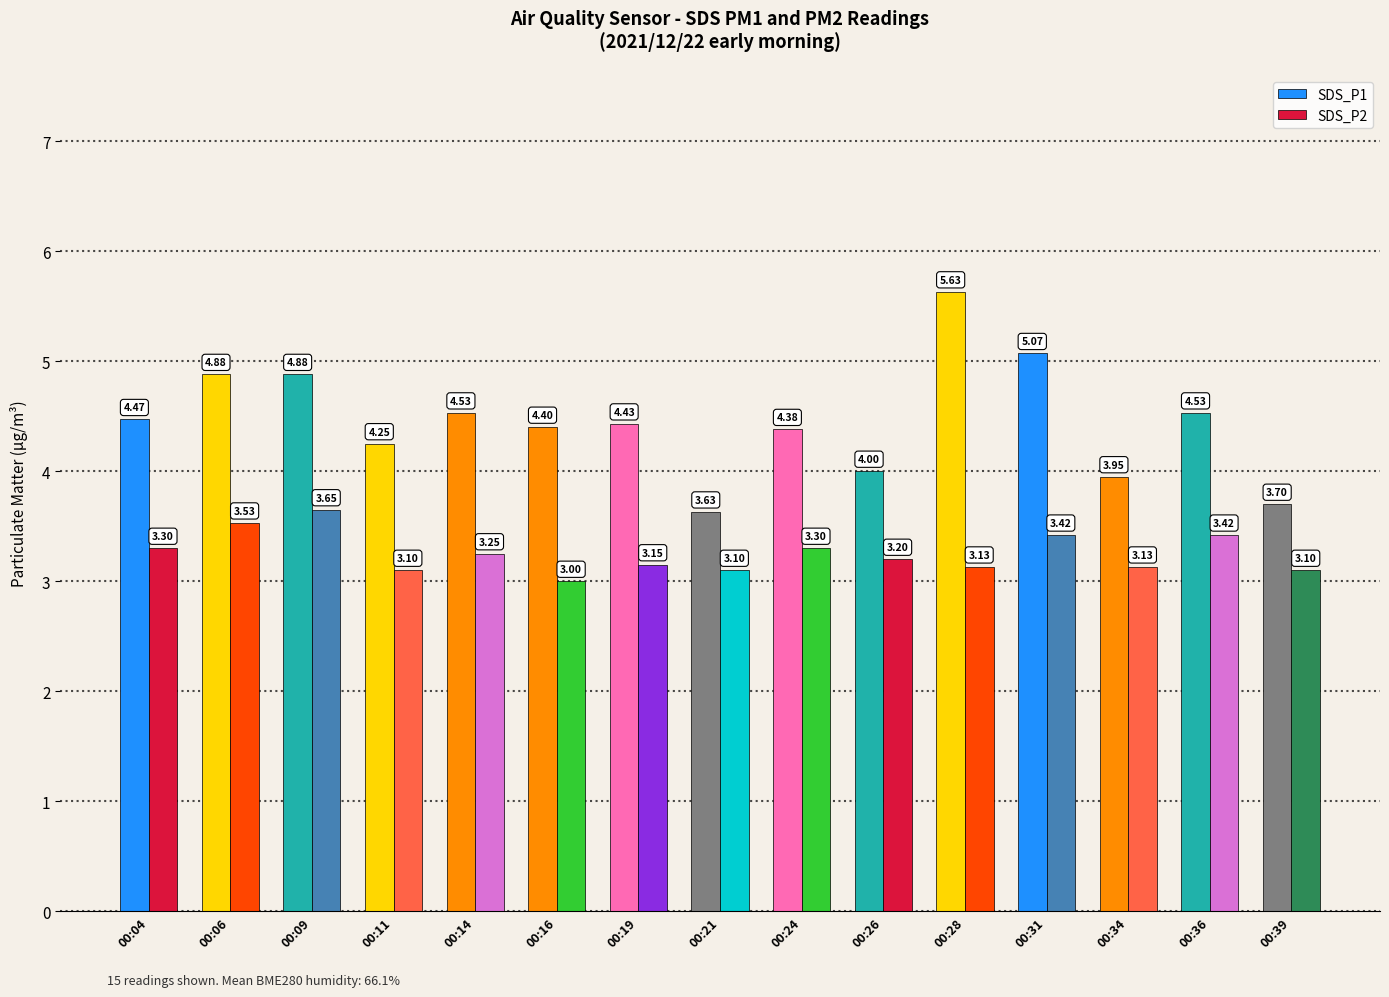

What is the sum of the SDS_P2 values at 00:09 and 00:21?

6.8